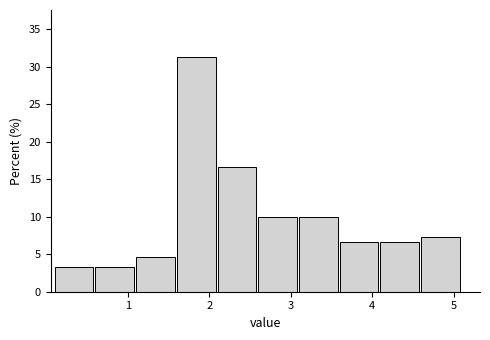

Reading left to right, list every bar in this chart as the range it spans on the x-axis followed by its height. The values are not printed on the chart, so give them approximately, as read against the axis.

0.1 to 0.6: 3.5
0.6 to 1.1: 3.5
1.1 to 1.6: 4.5
1.6 to 2.1: 31.5
2.1 to 2.6: 16.5
2.6 to 3.1: 10.0
3.1 to 3.6: 10.0
3.6 to 4.1: 6.5
4.1 to 4.6: 6.5
4.6 to 5.1: 7.5